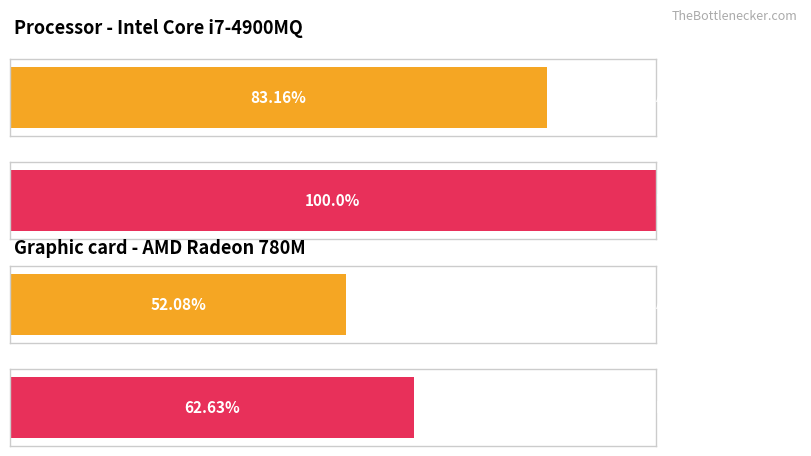

Is it true that Average utilization equals 3.2 at 14?

False